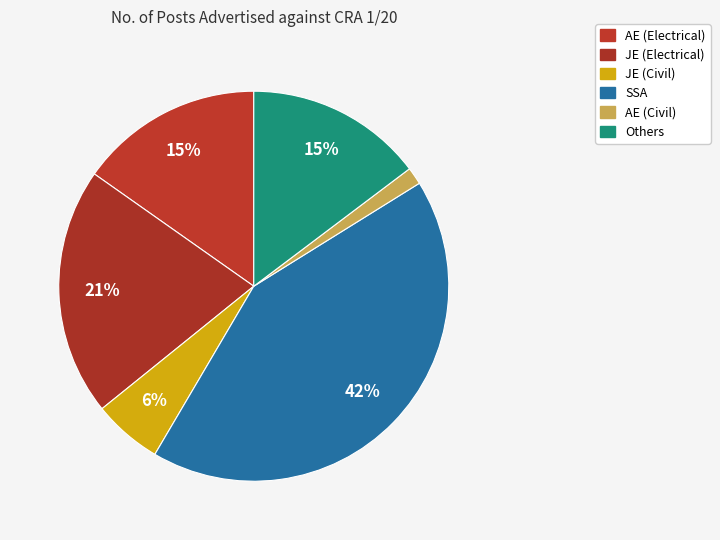

What portion of the pie excludes SSA?

57.1%